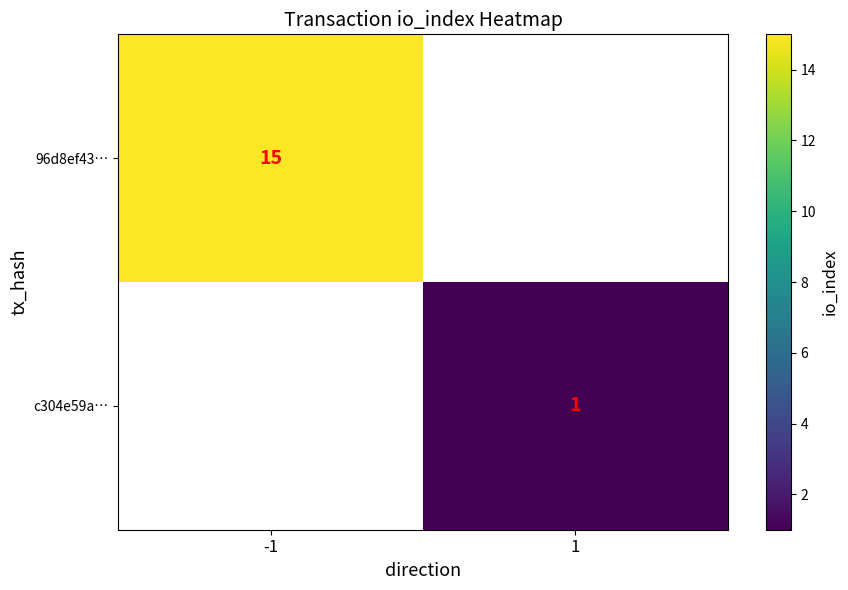

The value of c304e59a… at 1 is 1. True or false?

True